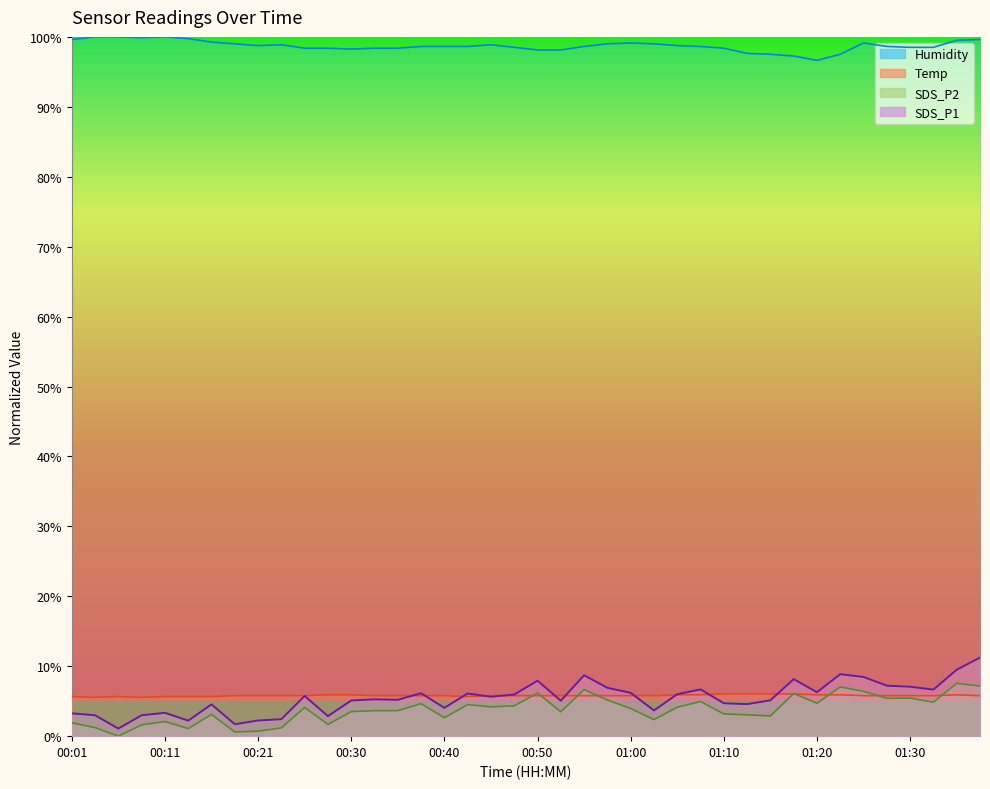

What is the label of the 27th point from the left?

01:05